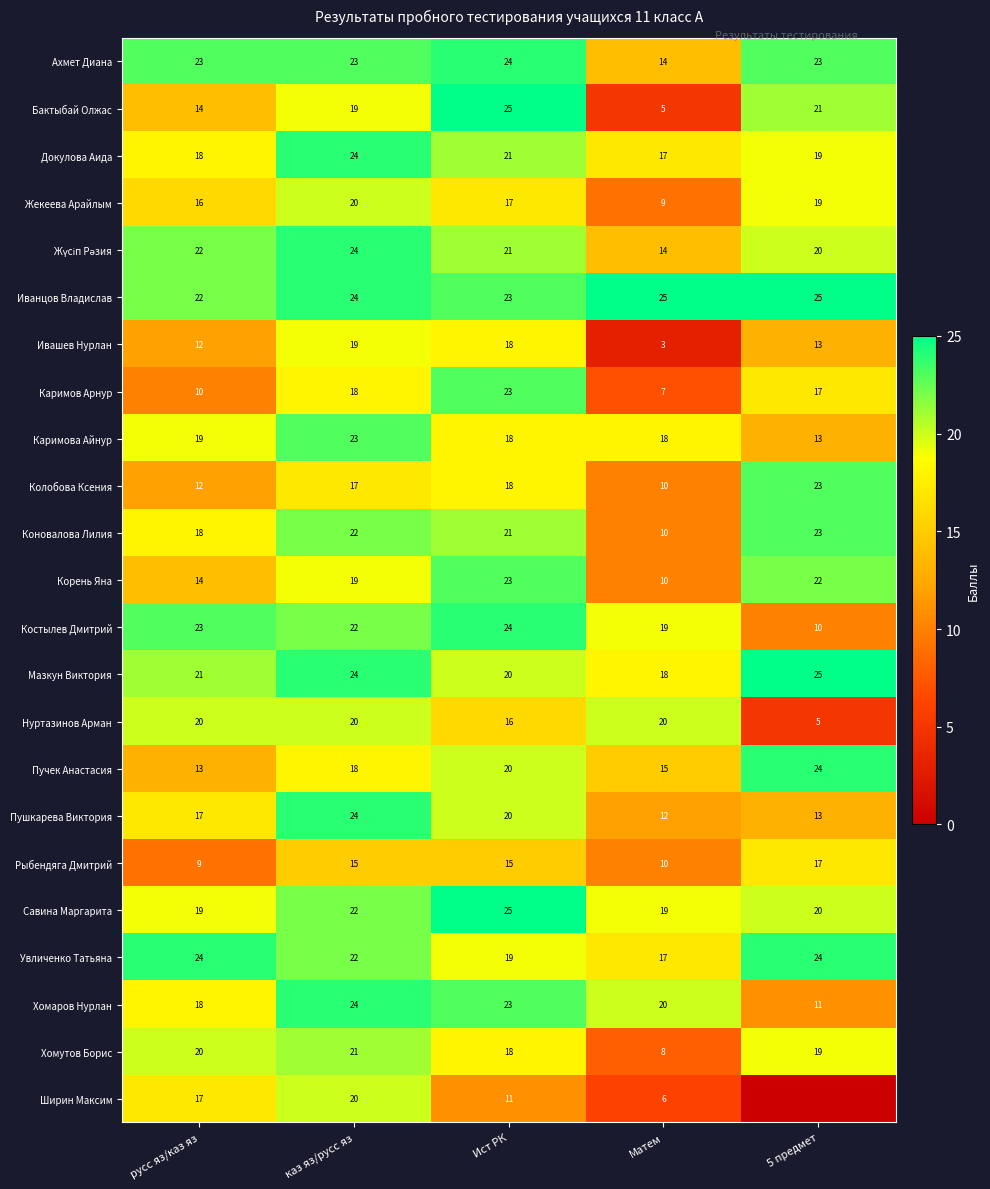

What is the maximum value for Докулова Аида?

24